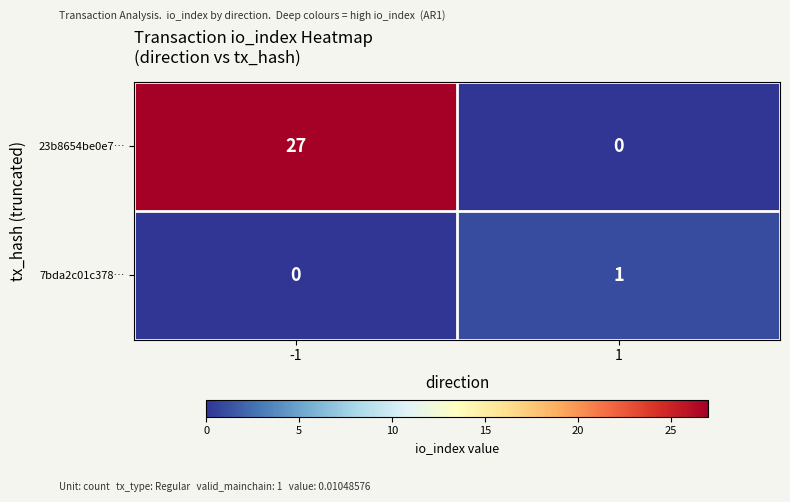

At how many categories does at least one series exceed 12?

1